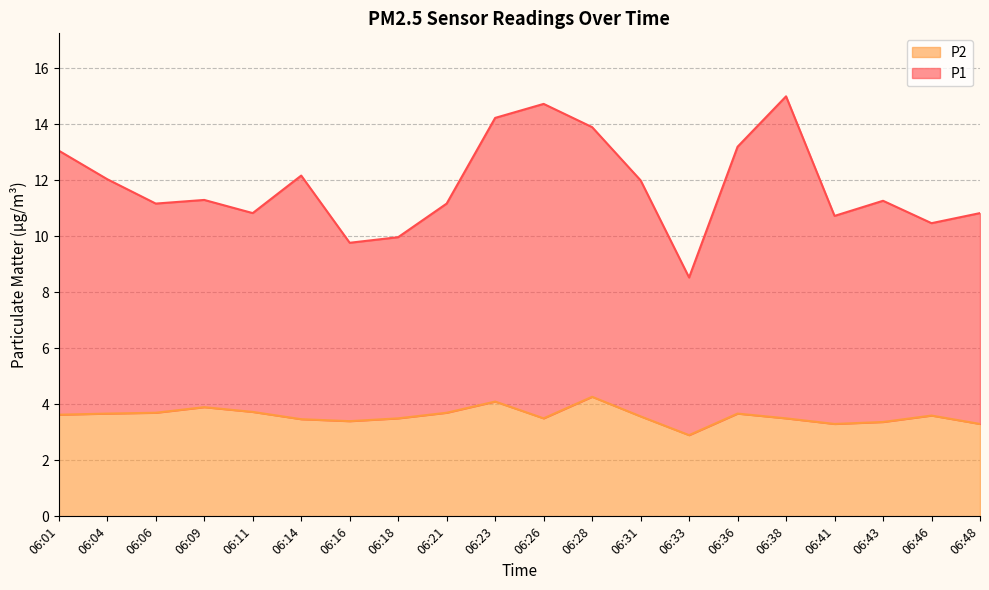

At which label does P2 first exceed 3?

06:01